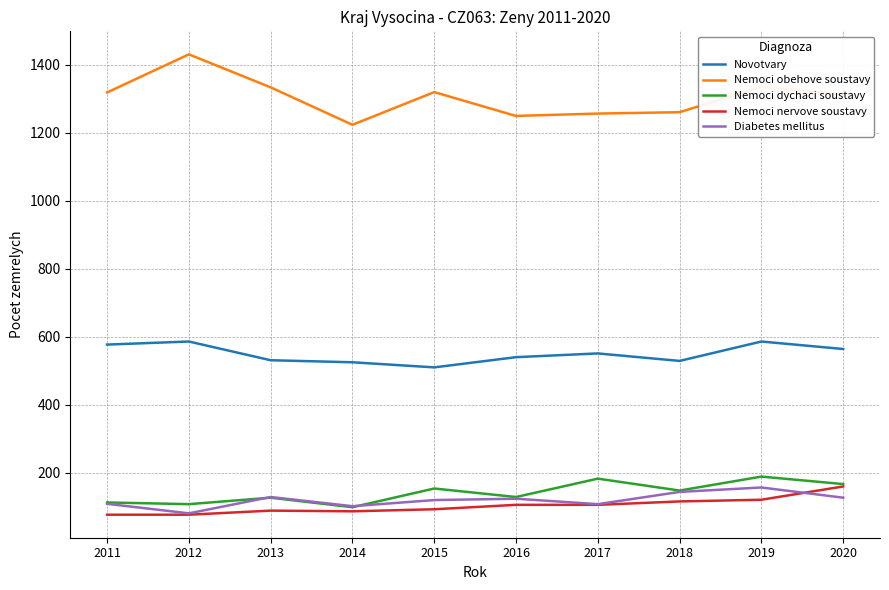

What is the difference between the second highest and minimum values in the Nemoci obehove soustavy series?

112